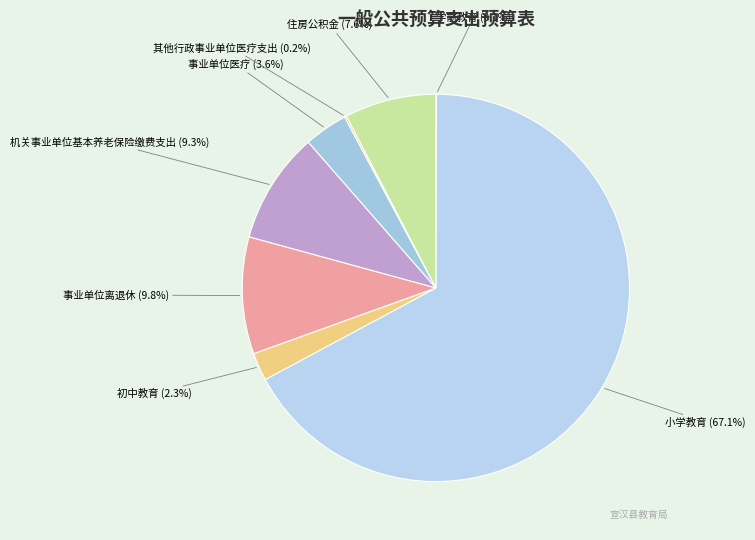

The 事业单位医疗 slice represents 4% of the pie. True or false?

True